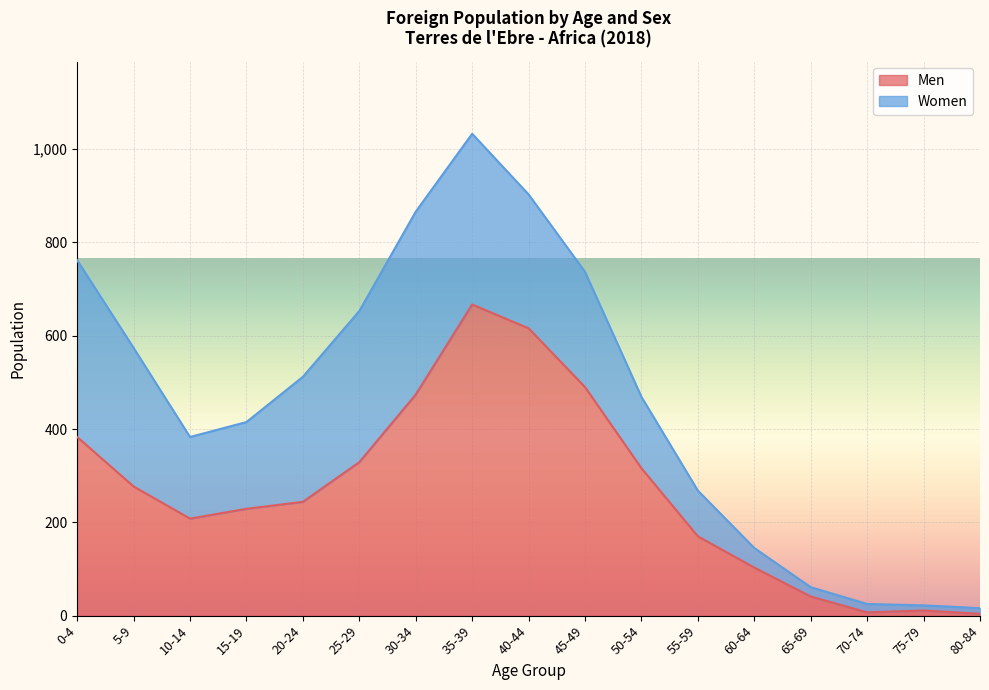

Approximately how many times larger is the value at 55-59 compared to 10-14?

0.8